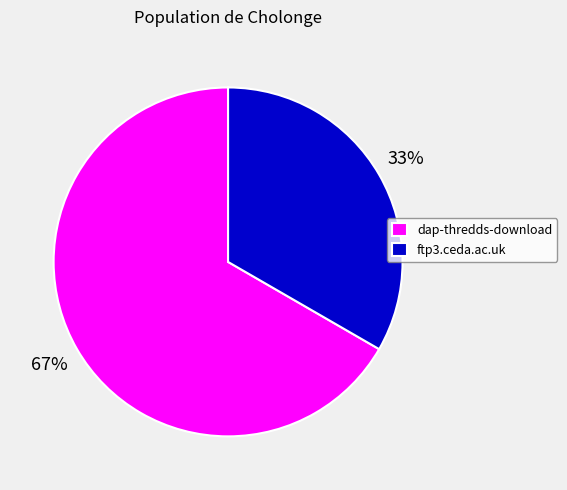

How many segments does this pie chart have?

2